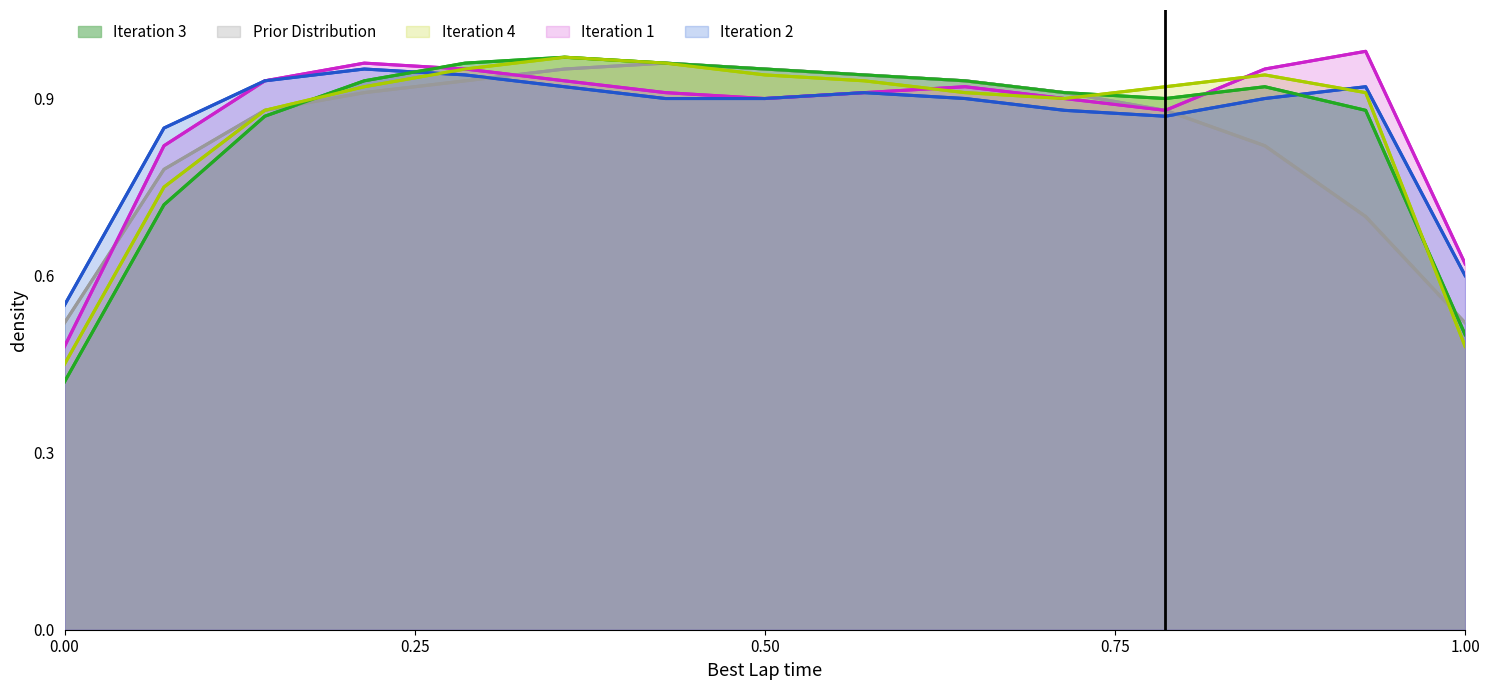

Does the chart have visible grid lines?

No